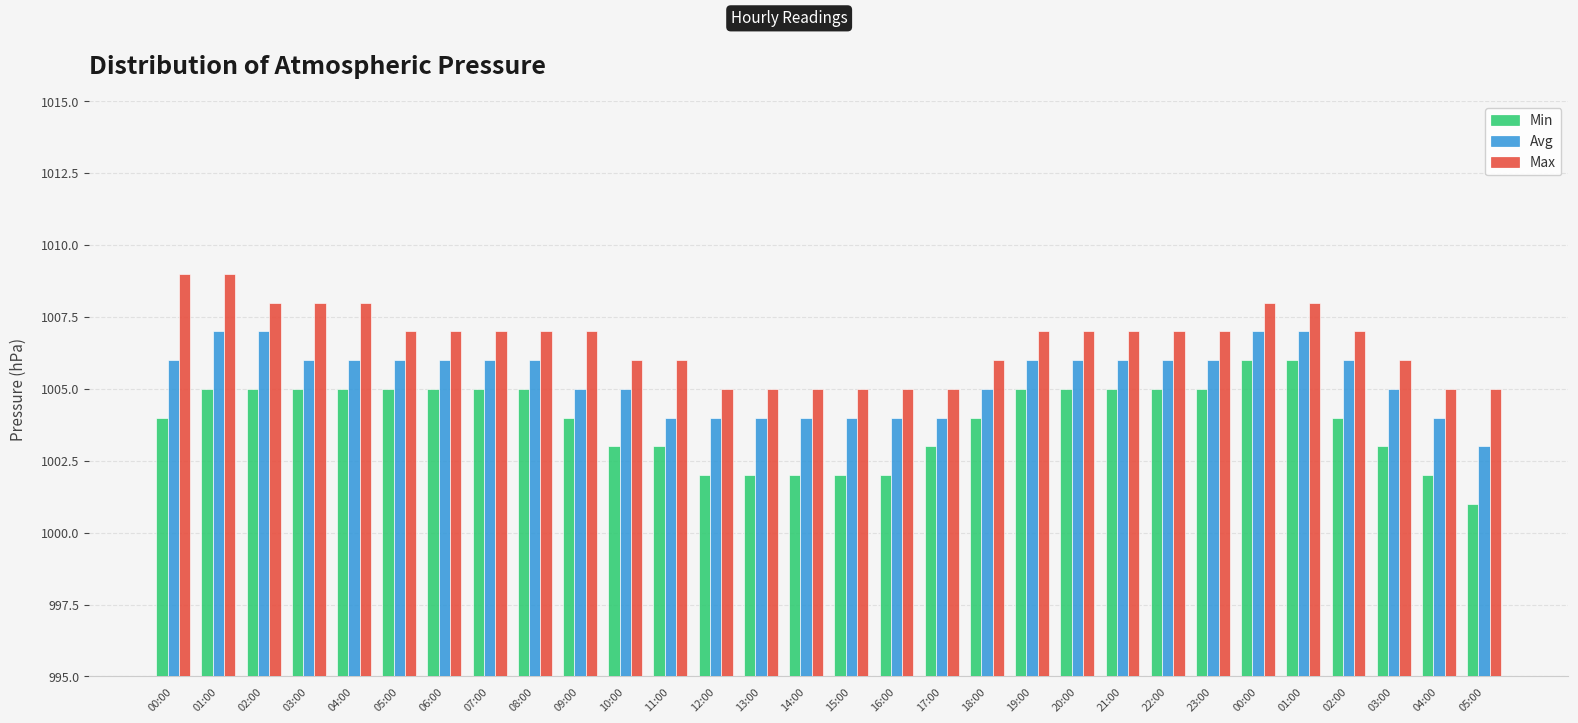

What is the spread (max minus min) of values at 05:00?

2